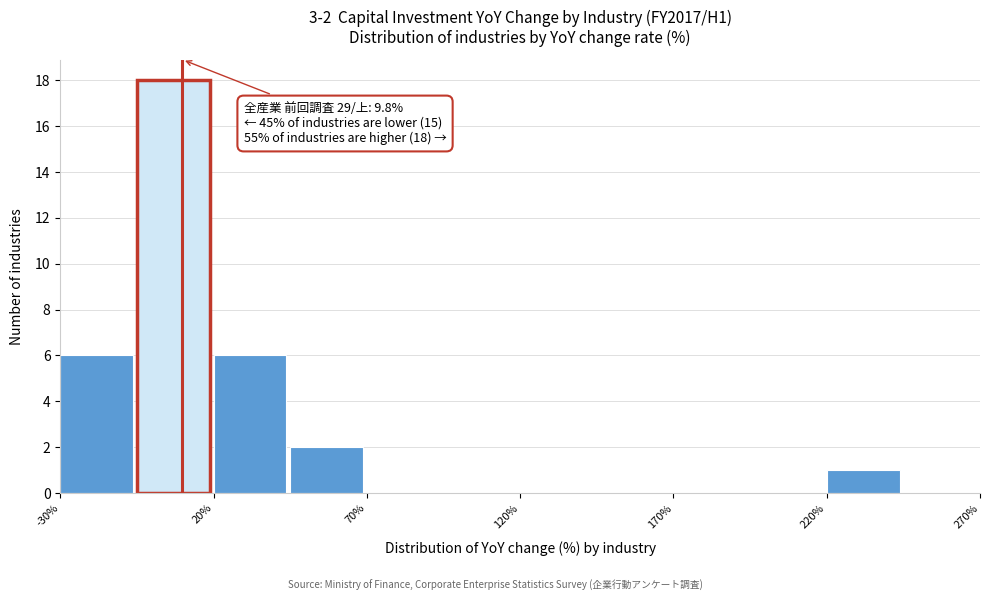

Over which range of the x-axis is the bar tallest?

-5 to 20